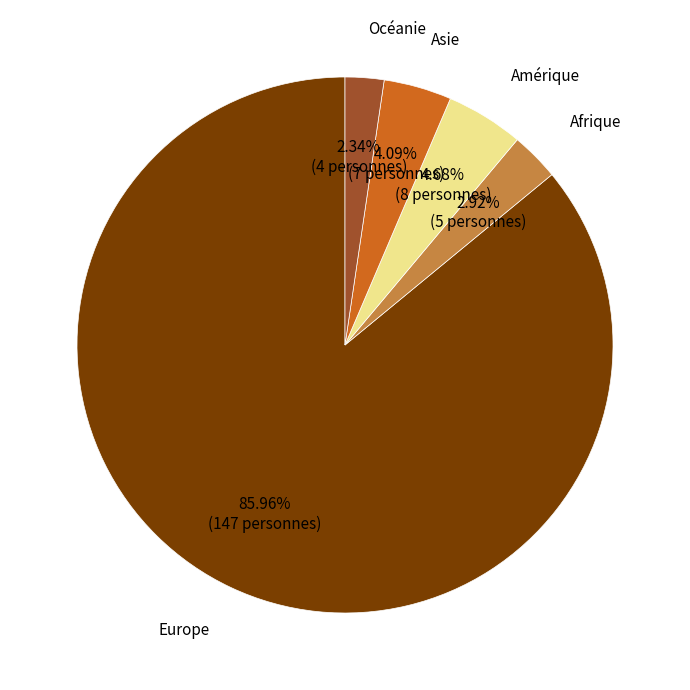

How many slices are in this pie chart?

5